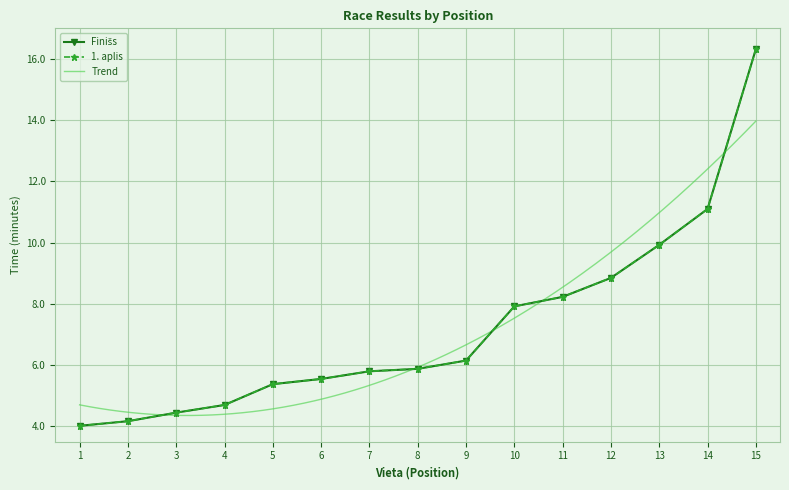

How many data points does each series have?

15